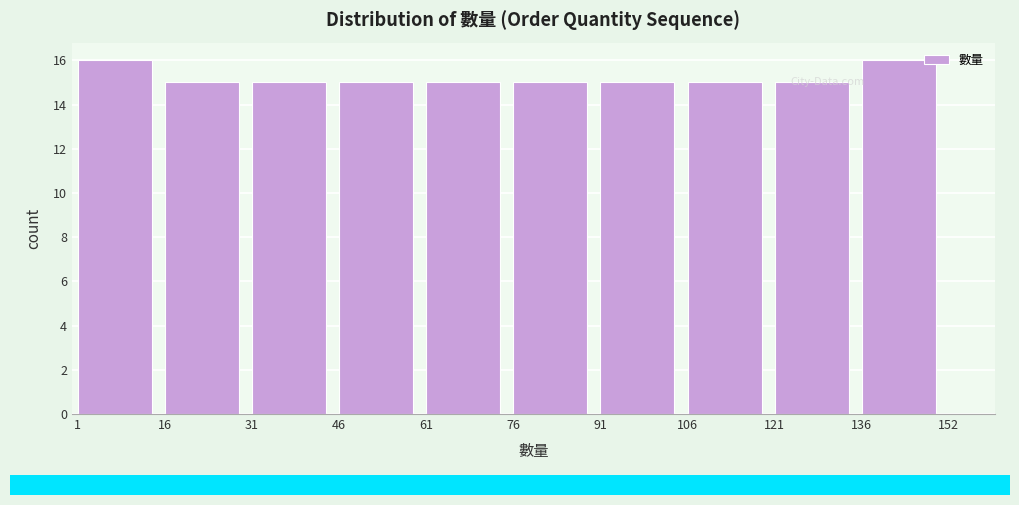

Reading left to right, transcribe this chart: for each bar, give the range it covers on the x-axis and its height. The values are not printed on the chart, so give them approximately, as read against the axis.

1 to 16: 16
16 to 31: 15
31 to 46: 15
46 to 61: 15
61 to 76: 15
76 to 91: 15
91 to 106: 15
106 to 121: 15
121 to 136: 15
136 to 152: 16